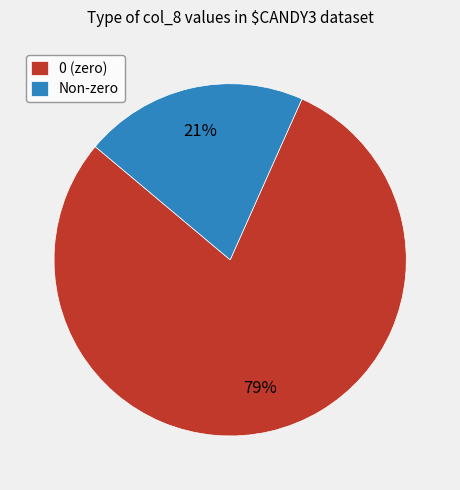

Which slice represents more than half of the pie?

0 (zero)